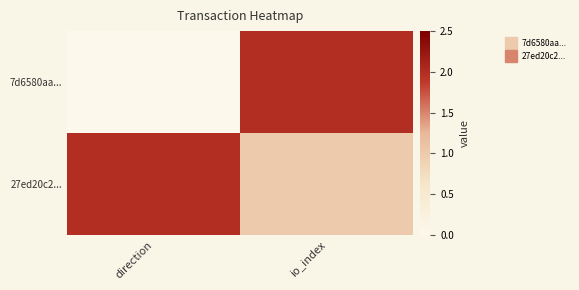

Reading right to left, list all the values displayed in this chart.

7d6580aa...: io_index=2	direction=0
27ed20c2...: io_index=1	direction=2